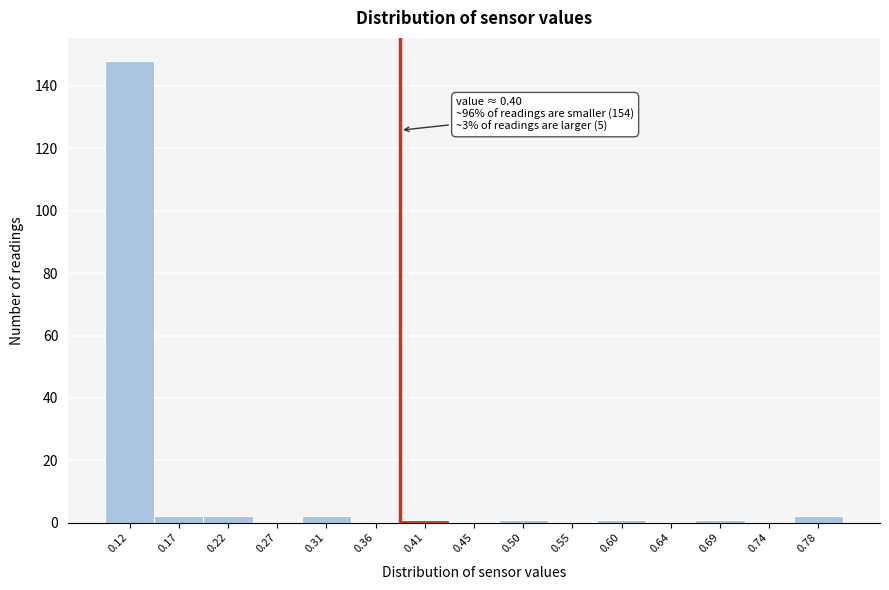

Which range on the x-axis has the tallest bar?

0.100 to 0.145